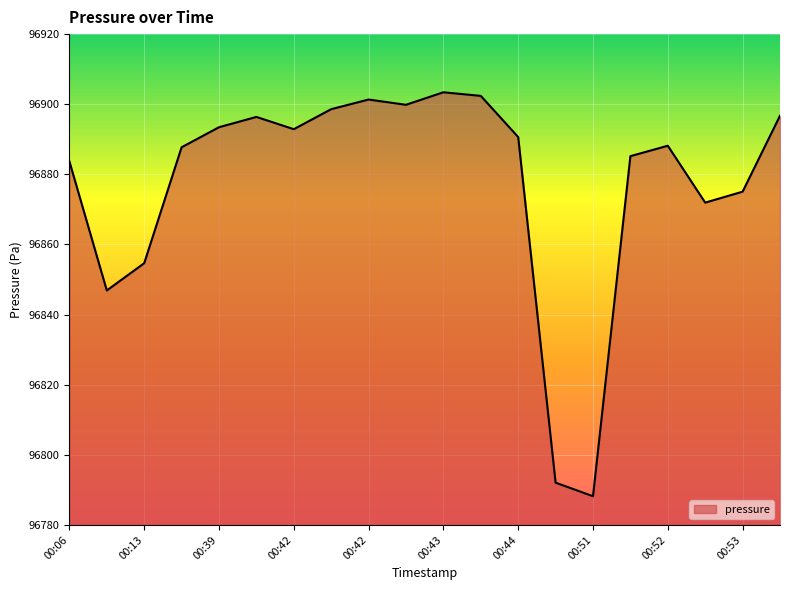

What is the greatest value displayed?

96903.4